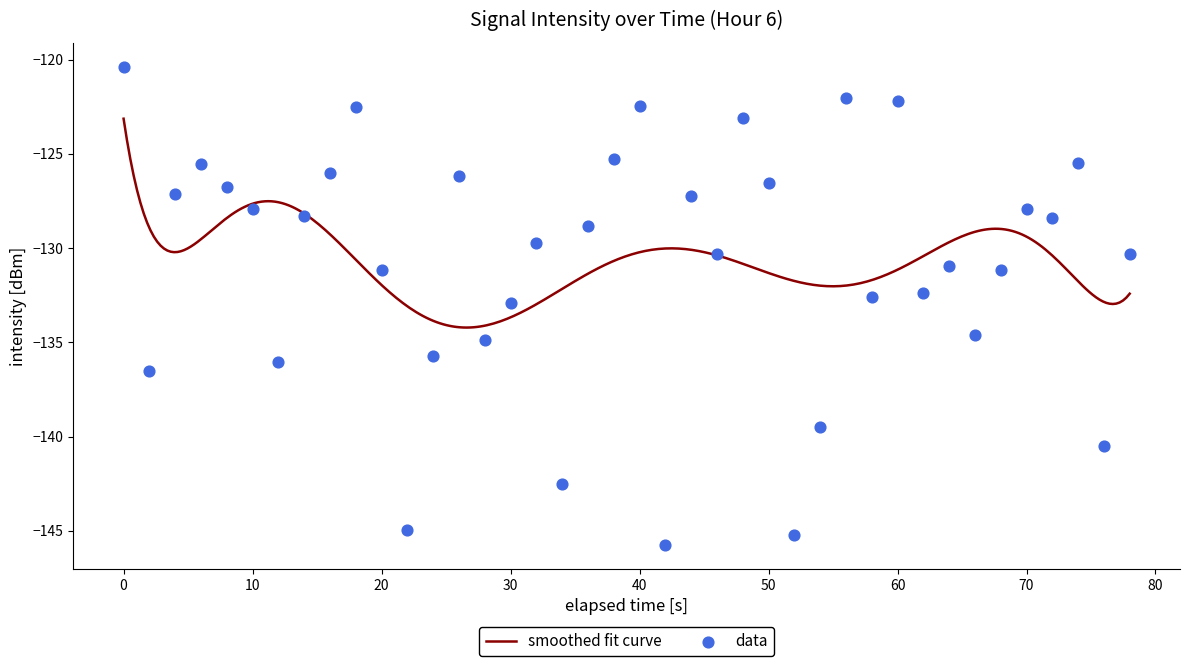

What is the minimum value for smoothed fit curve?

-134.2